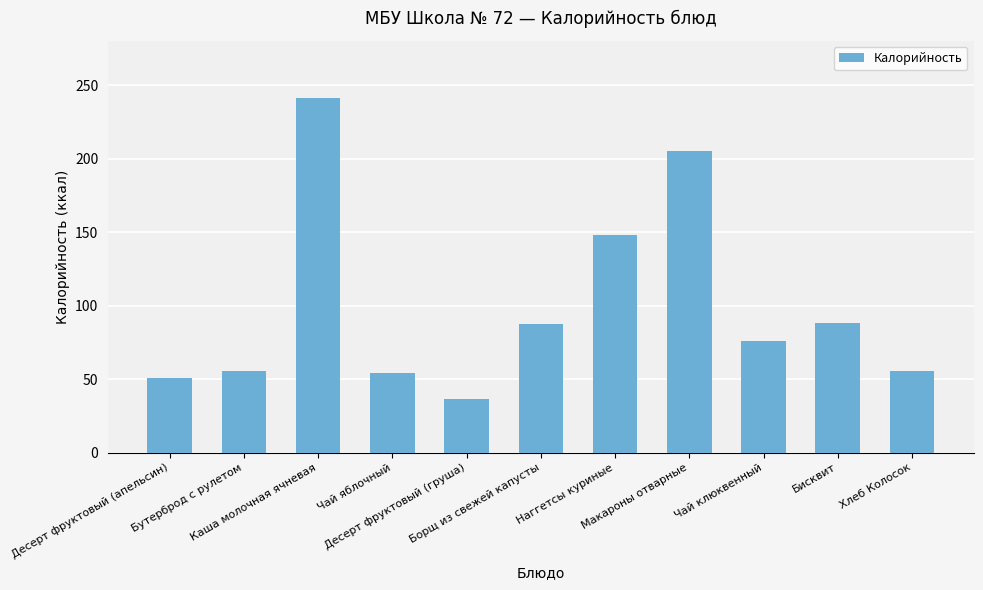

What is the label of the 8th bar from the left?

Макароны отварные